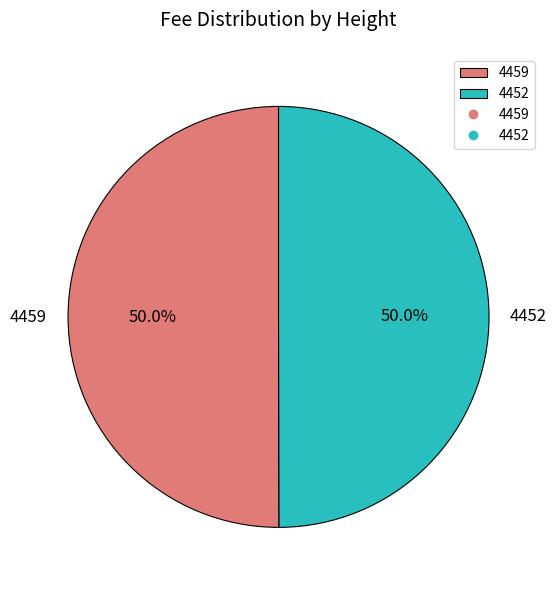

What is the ratio of the value at 4452 to the value at 4459?

1.0